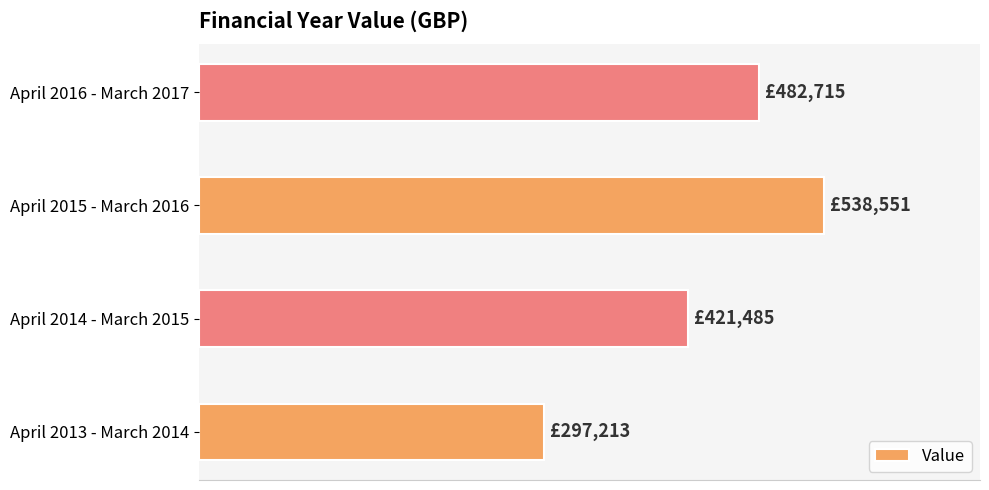

Does the chart contain any negative values?

No